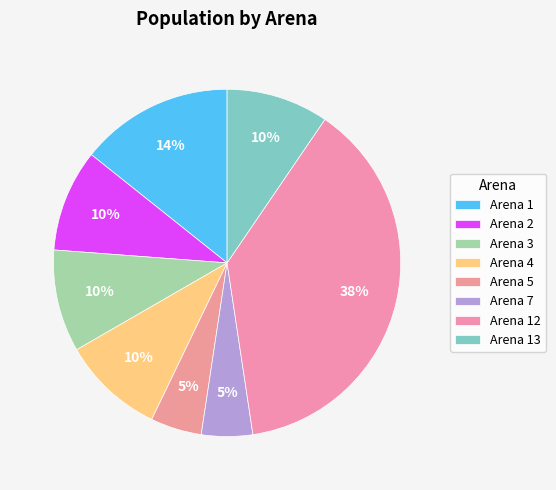

Is Arena 1 the majority of the pie?

No